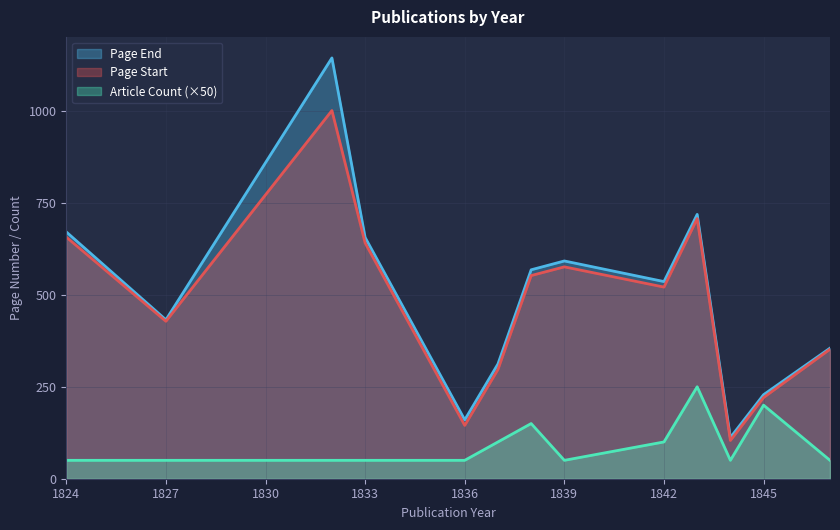

Is the value of Article Count (×50) at 1836 greater than the value of Page End at 1845?

No